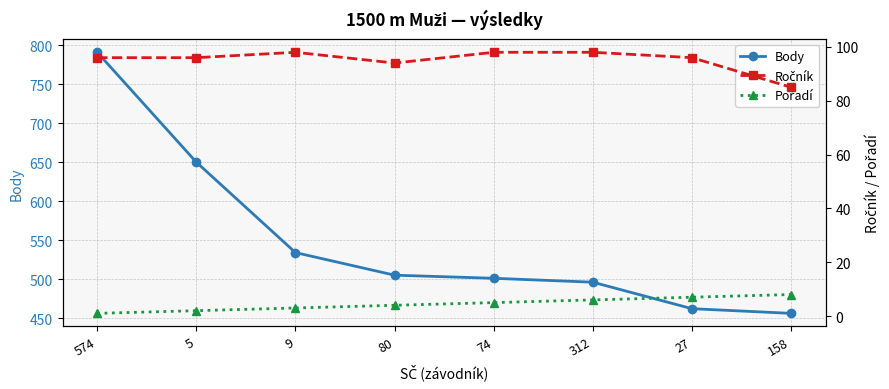

Where does the Body series first go above 505?

574